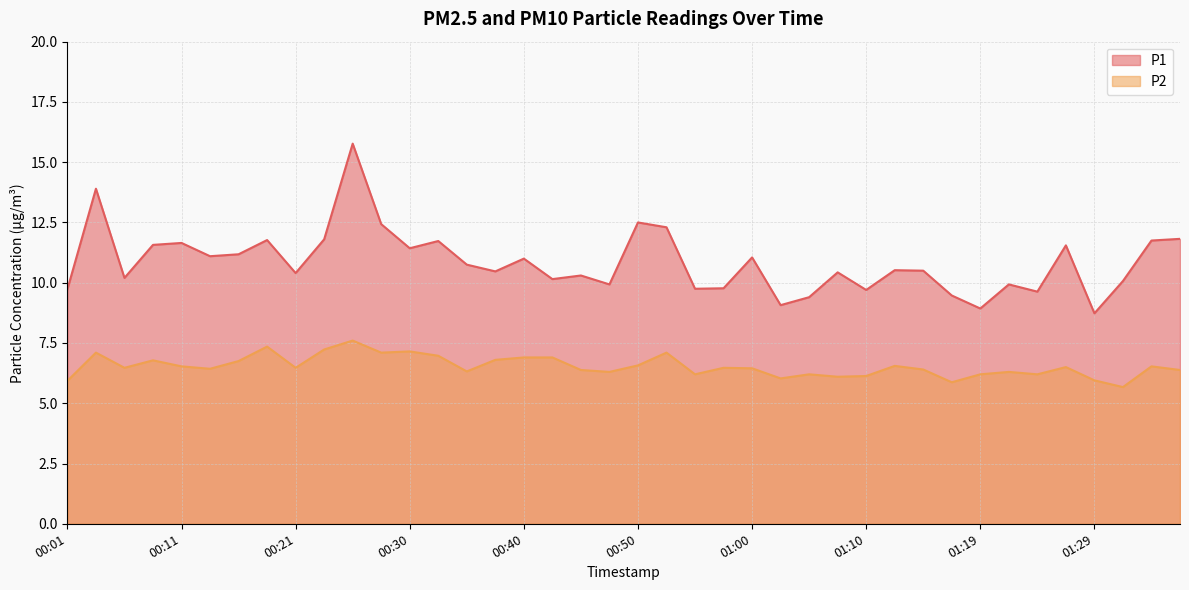

What is the difference between the P1 values at 00:23 and 00:13?

0.7